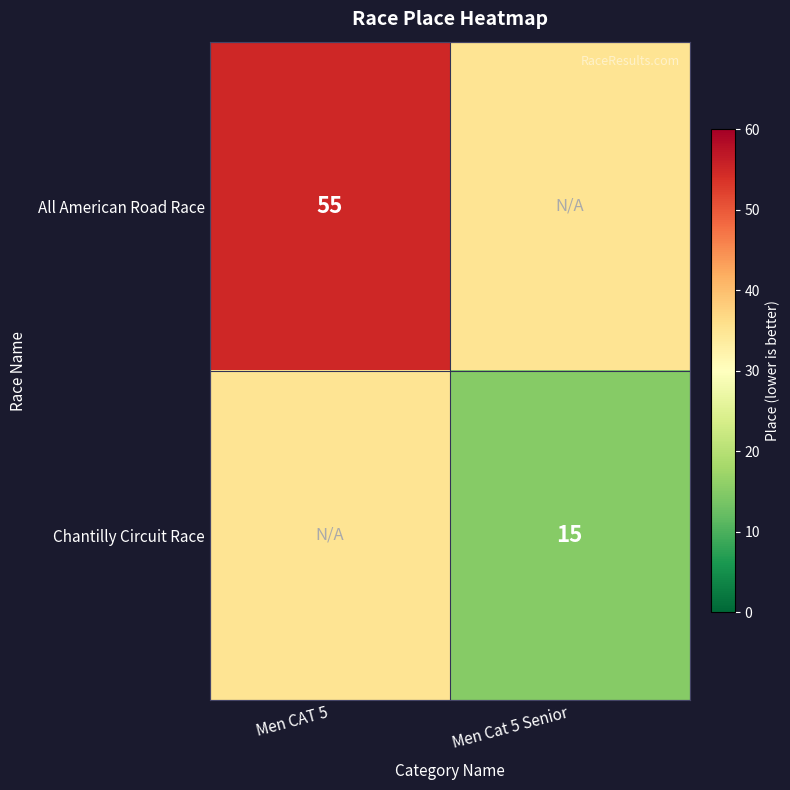

True or false: All American Road Race has a value of 21 at Men CAT 5.

False